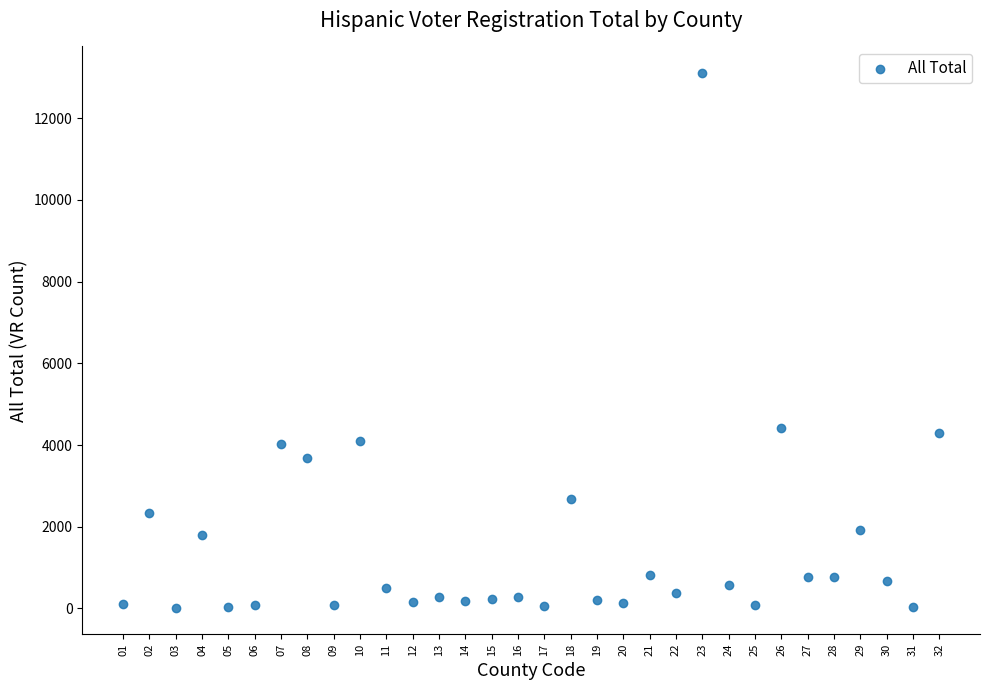

What is the range of Y values (max minus min)?

13081